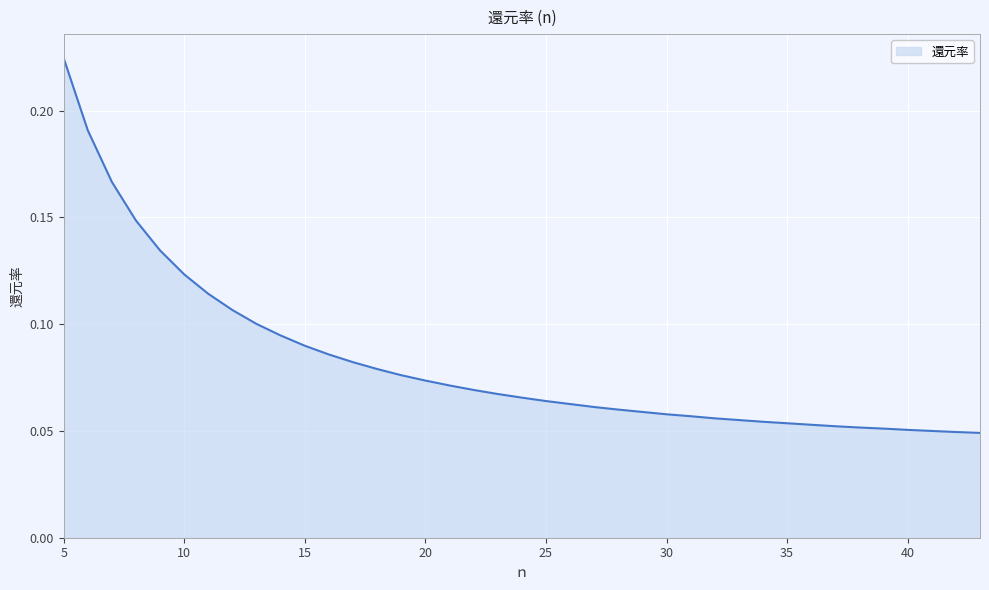

Count the number of data series in this chart.

1